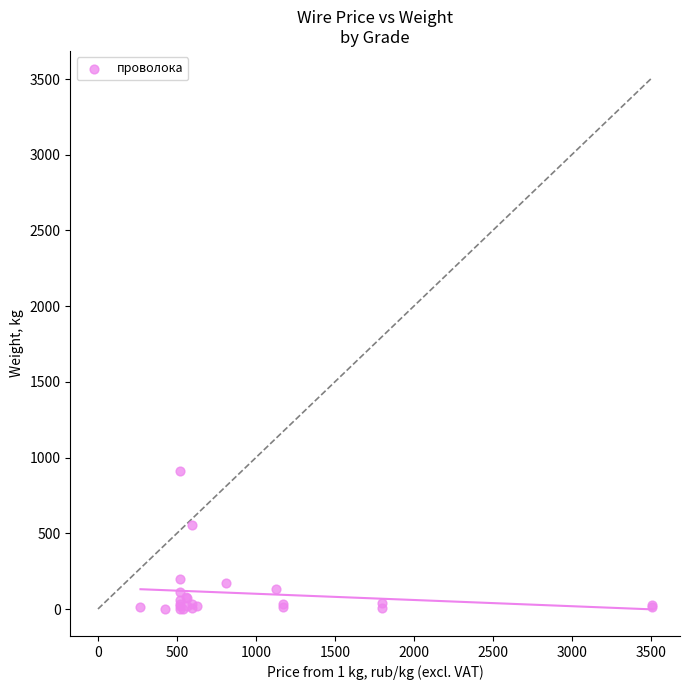

What Y value in the scatter plot is closest to 456?

556.0